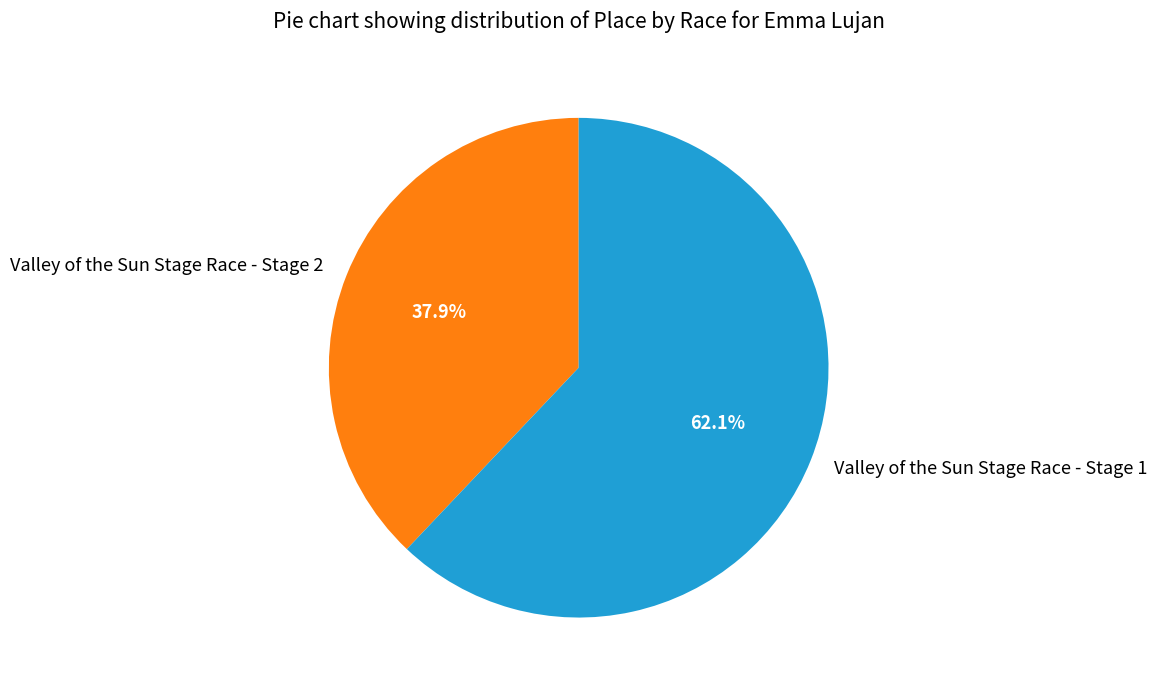

To the nearest percent, what is the combined percentage of Valley of the Sun Stage Race - Stage 2 and Valley of the Sun Stage Race - Stage 1?

100%